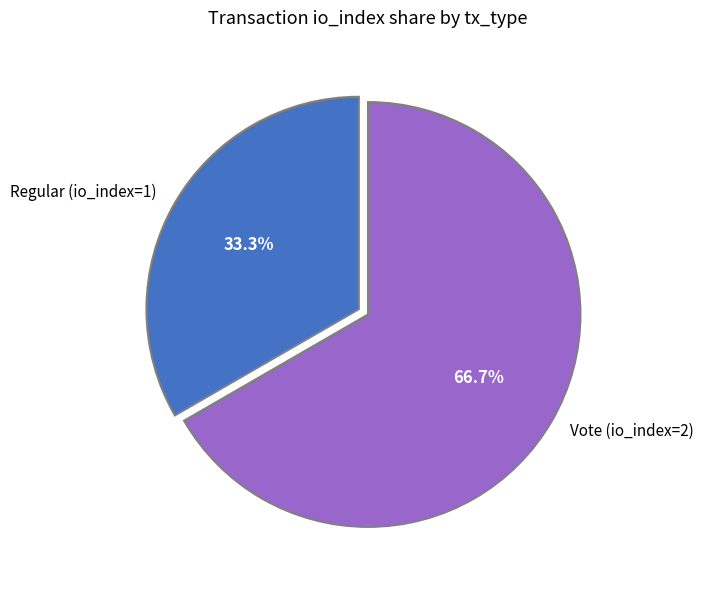

What is the largest slice in the pie chart?

Vote (io_index=2)